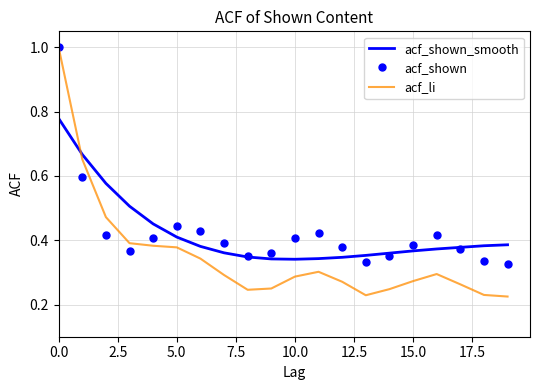

What is the highest value of the acf_shown series?

1.0